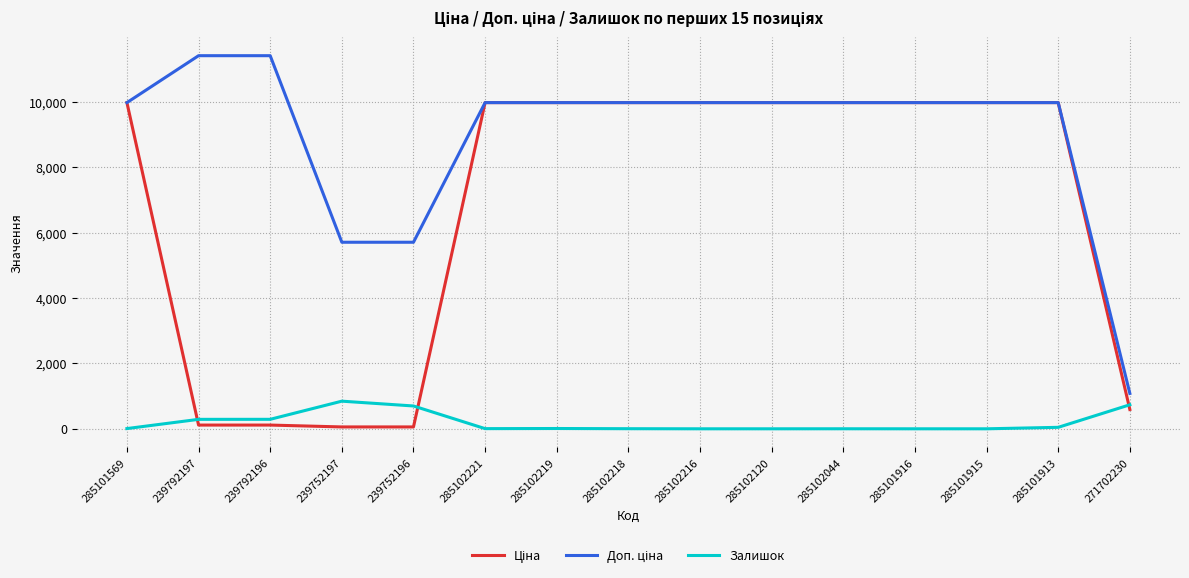

What is the greatest value displayed?

11410.0